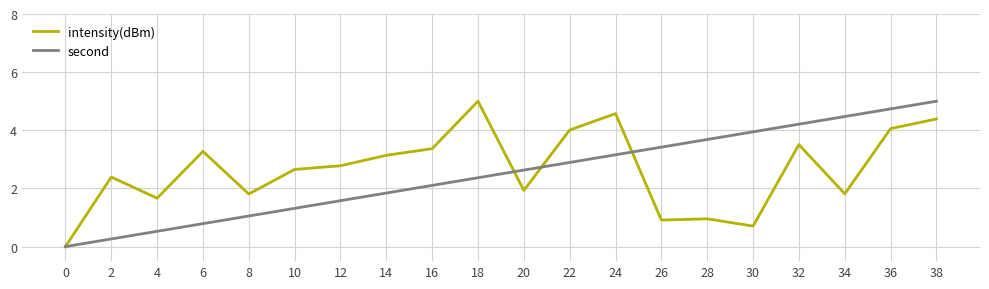

How many categories are shown in the chart?

20